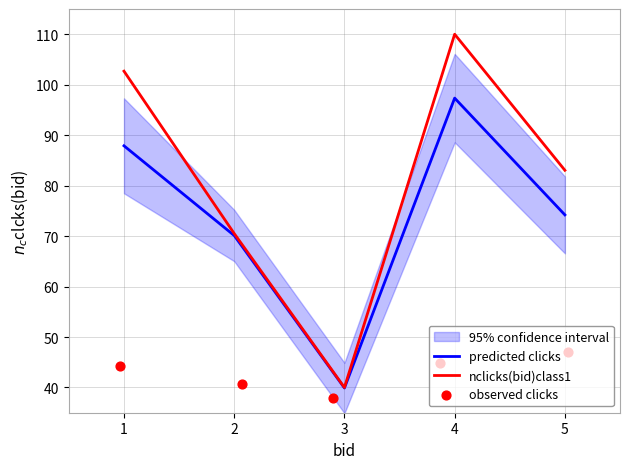

At how many categories does at least one series exceed 80?

3